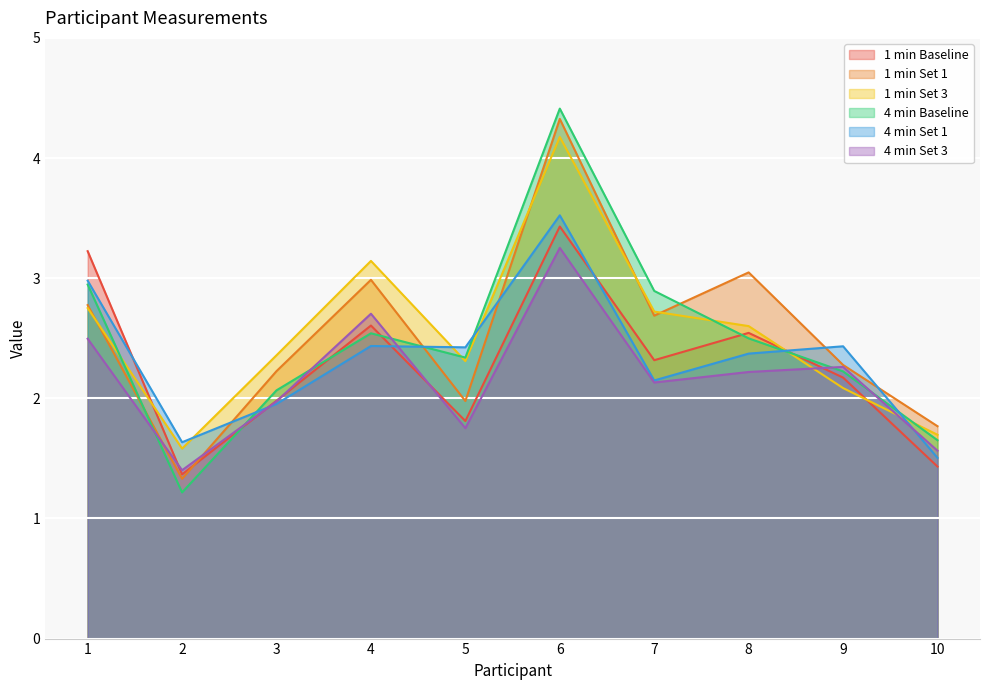

At how many categories does at least one series exceed 2?

8